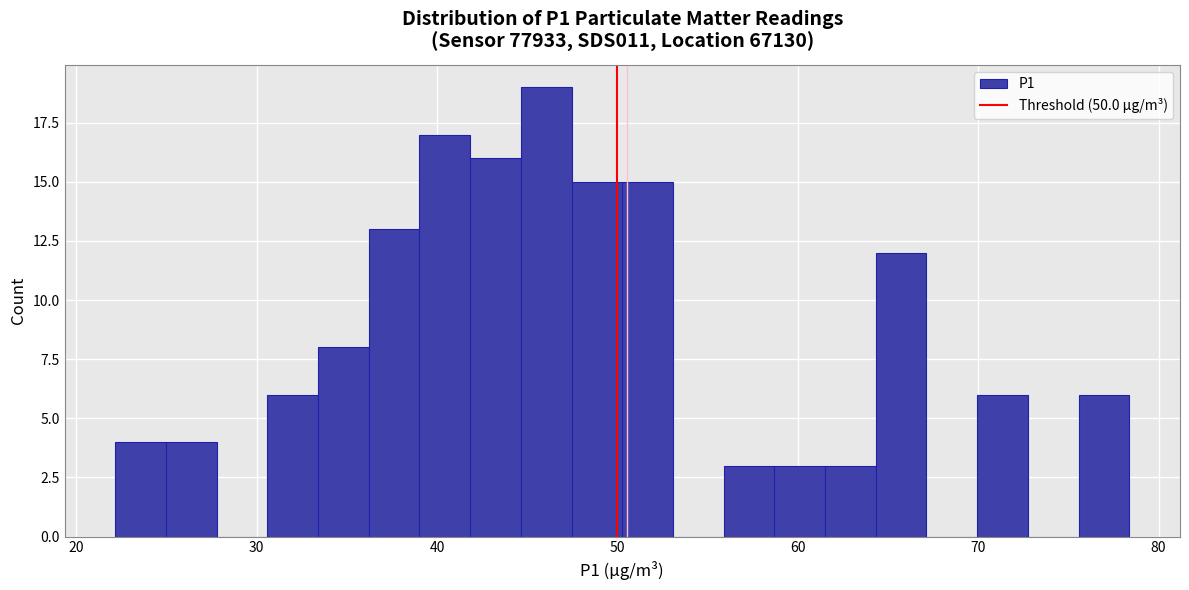

Read against the x-axis, roughly where is the centre of the tallest bar?

46